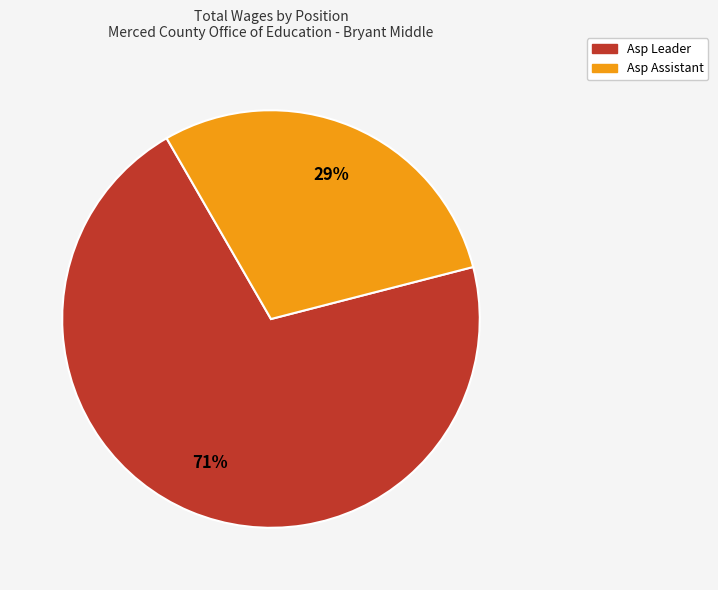

Which slice is the largest?

Asp Leader